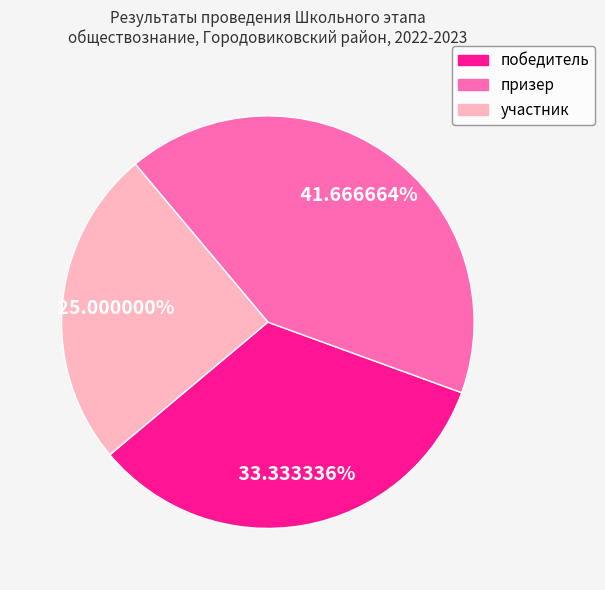

True or false: призер accounts for 53% of the total.

False